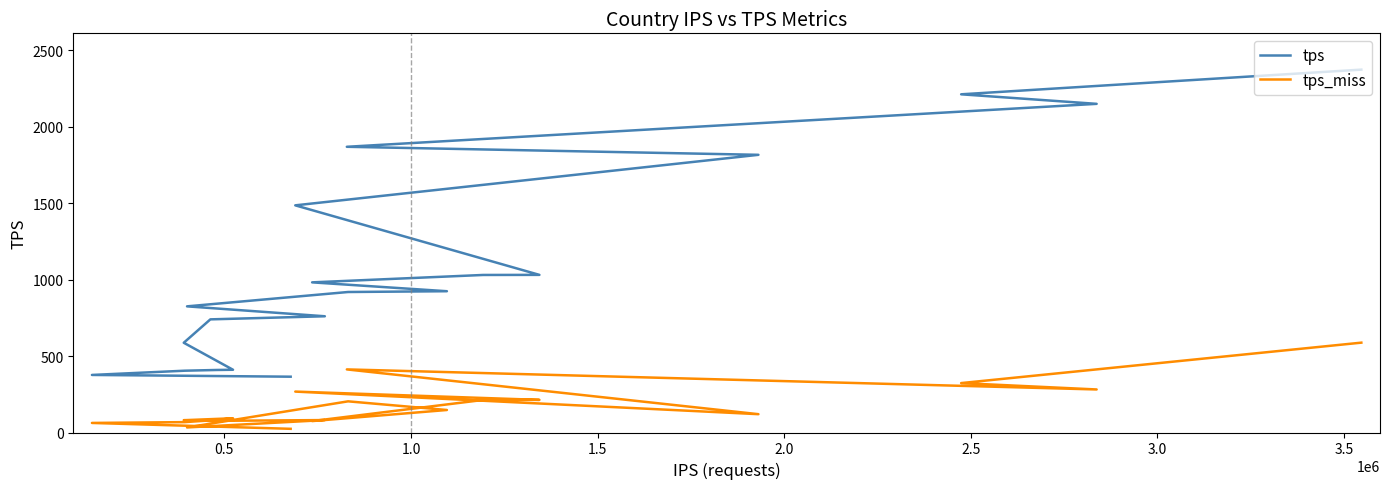

Reading right to left, what are all the values shown in this chart?

tps: 364.9	376.4	404.1	408.9	410.3	586.9	739.8	760.0	824.9	918.7	923.8	981.7	1030.1	1030.7	1485.4	1815.7	1868.2	2149.0	2211.4	2372.8
tps_miss: 24.1	62.5	67.9	82.1	93.1	80.5	76.0	81.3	33.1	203.8	147.2	74.7	212.7	213.3	267.5	119.8	412.5	281.4	323.1	587.5